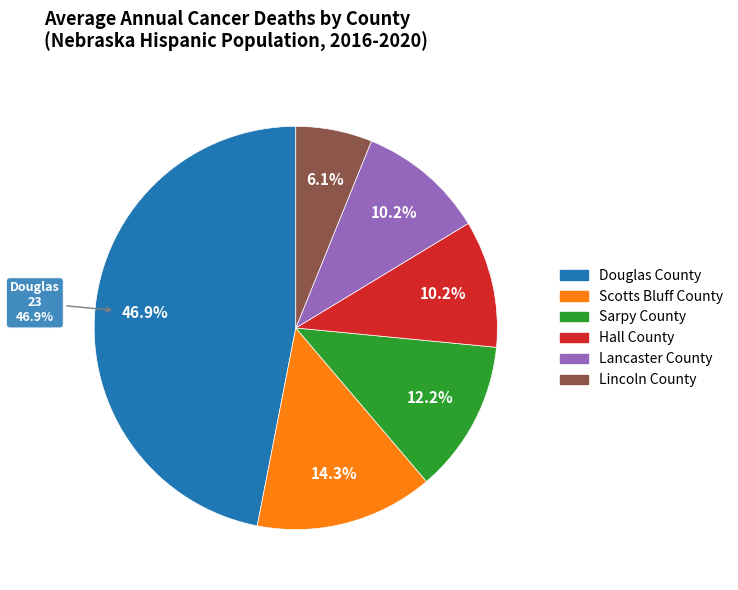

How many slices are in this pie chart?

6